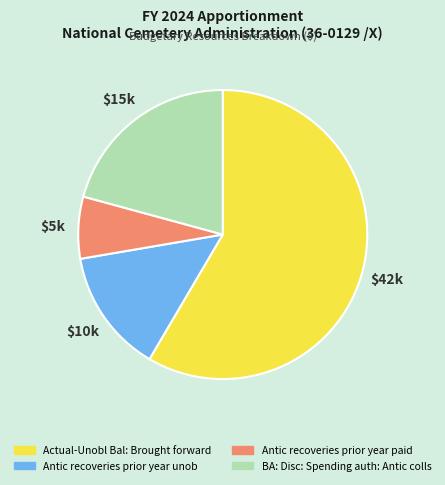

Which category accounts for the majority?

Actual-Unobl Bal: Brought forward